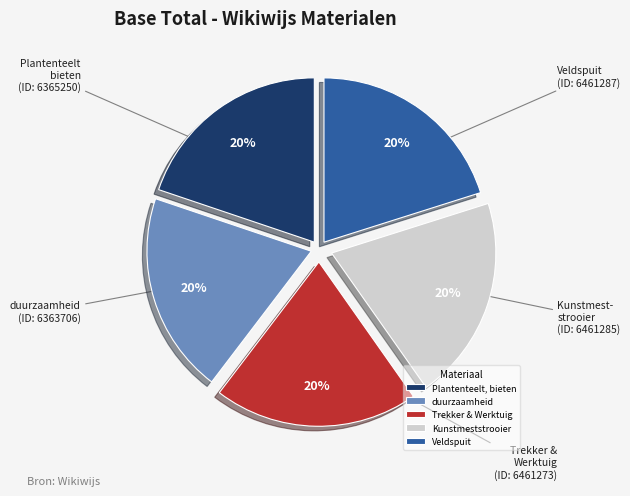

Is it true that Plantenteelt, bieten is 20% of the pie?

True